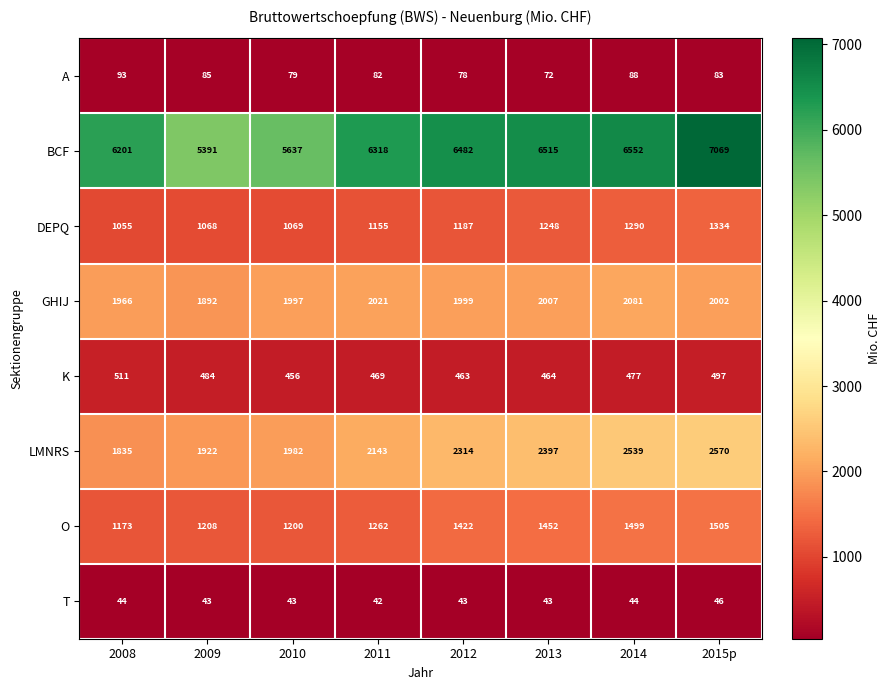

List the series in order of their peak value, lowest first.

T, A, K, DEPQ, O, GHIJ, LMNRS, BCF